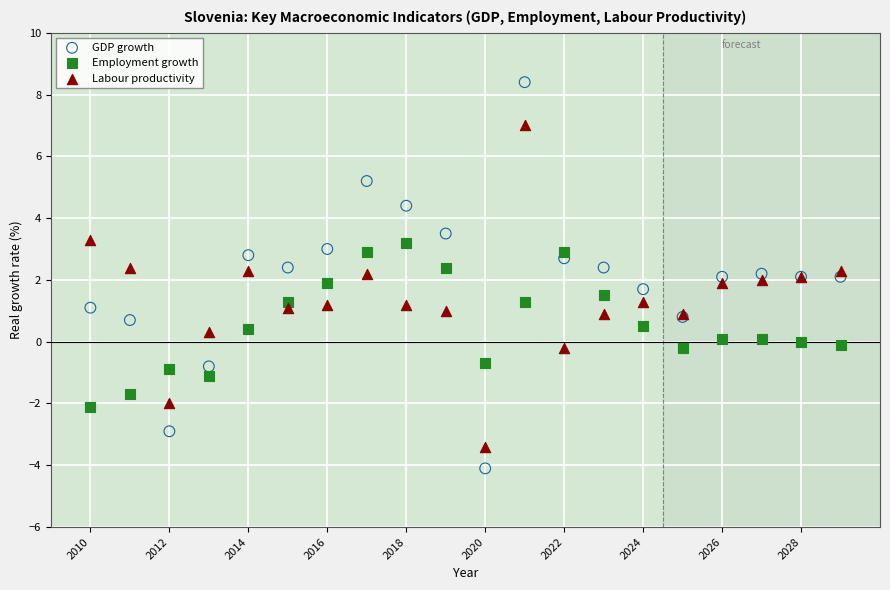

Which series has the largest Y range (max minus min)?

GDP growth